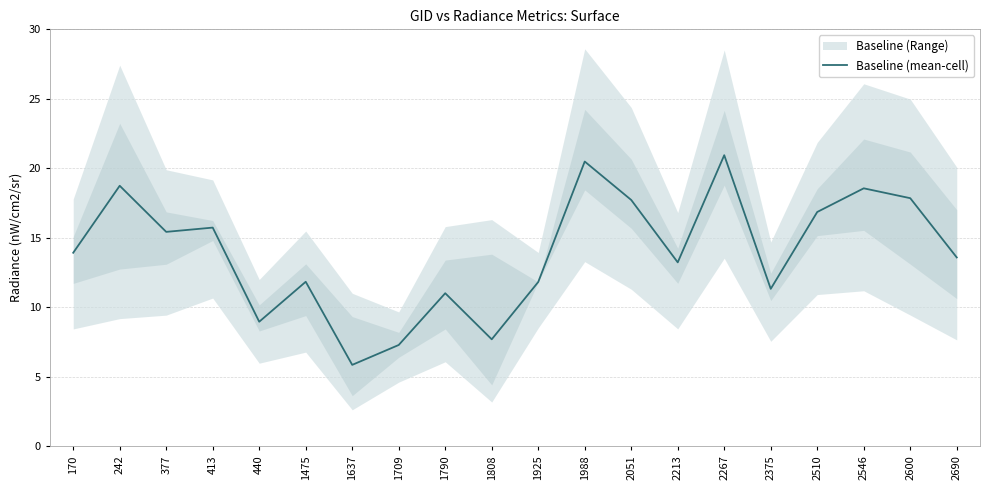

What value does the data have at 1637?

5.8